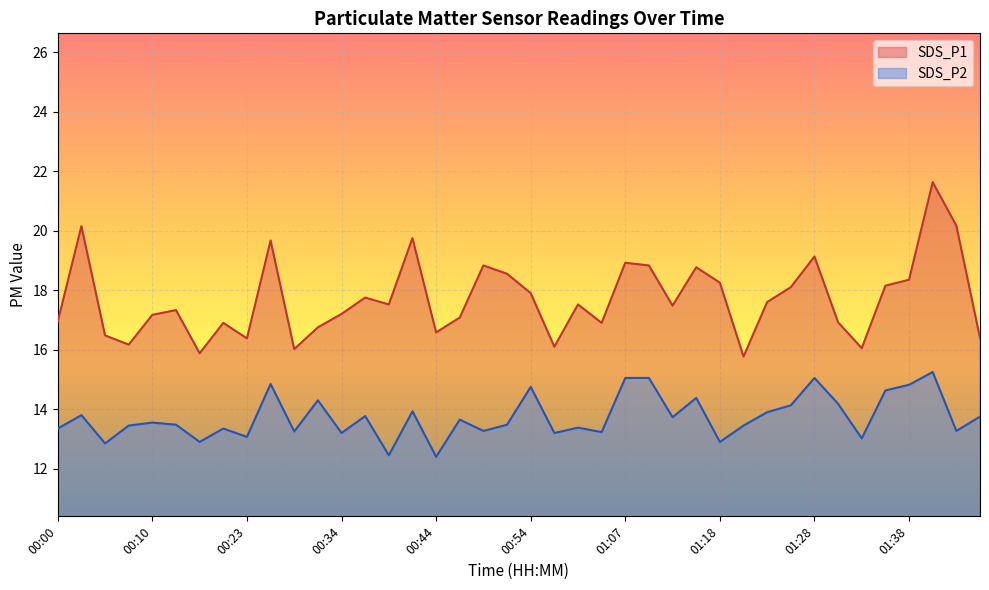

What is the label of the 15th point from the right?

01:10